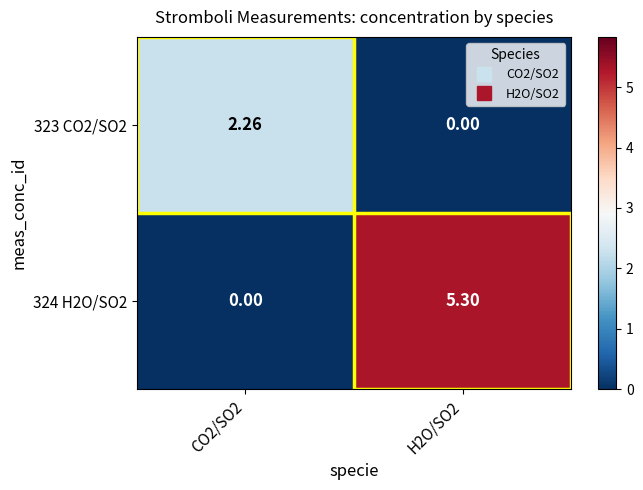

Is the value of 323 CO2/SO2 at H2O/SO2 greater than the value of 324 H2O/SO2 at H2O/SO2?

No